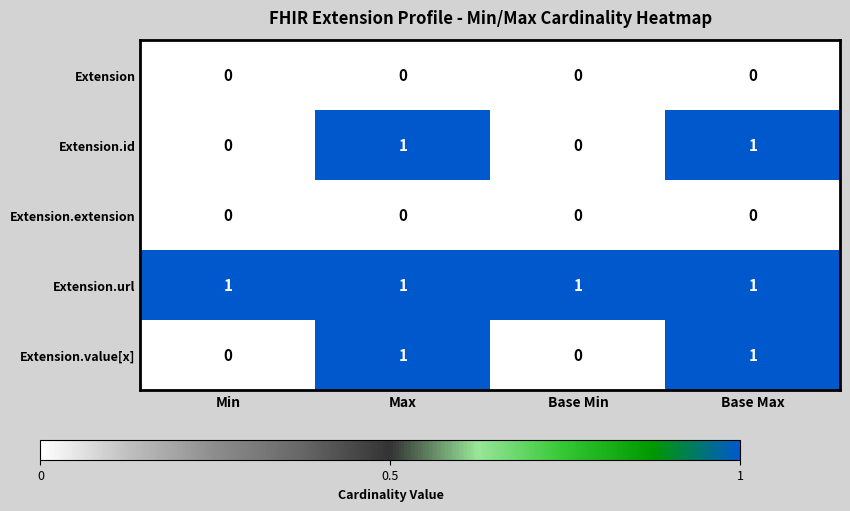

Reading left to right, what are all the values shown in this chart?

Extension: 0	0	0	0
Extension.id: 0	1	0	1
Extension.extension: 0	0	0	0
Extension.url: 1	1	1	1
Extension.value[x]: 0	1	0	1